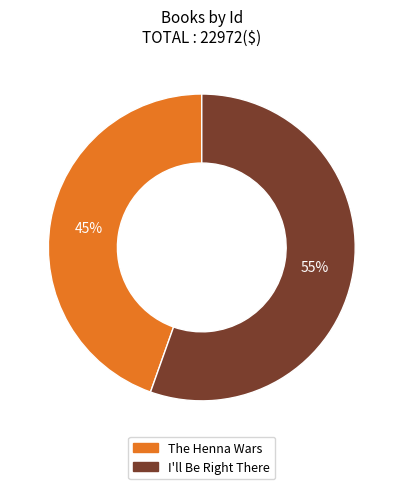

What is the smallest slice in the pie chart?

The Henna Wars